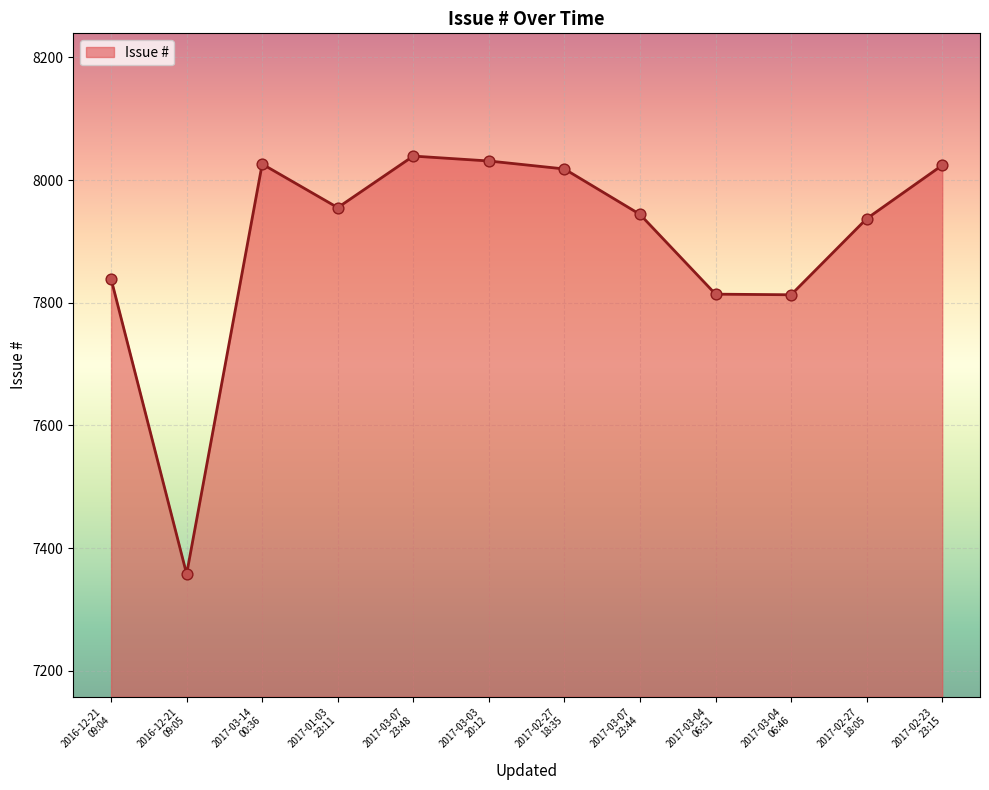

What is the change in value from 2017-03-07
23:44 to 2017-02-23
23:15?

+80